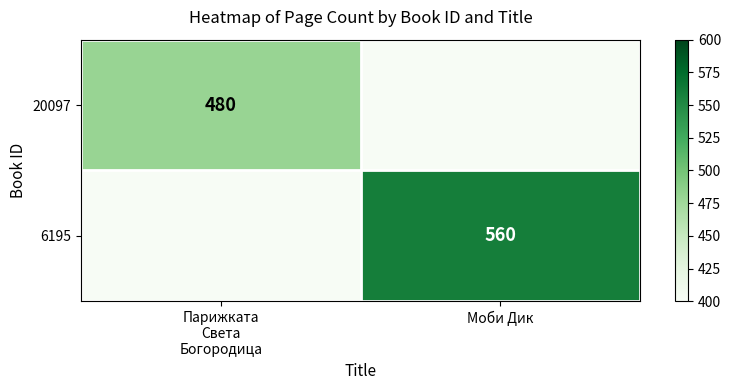

True or false: 6195 has a value of 560 at Моби Дик.

True